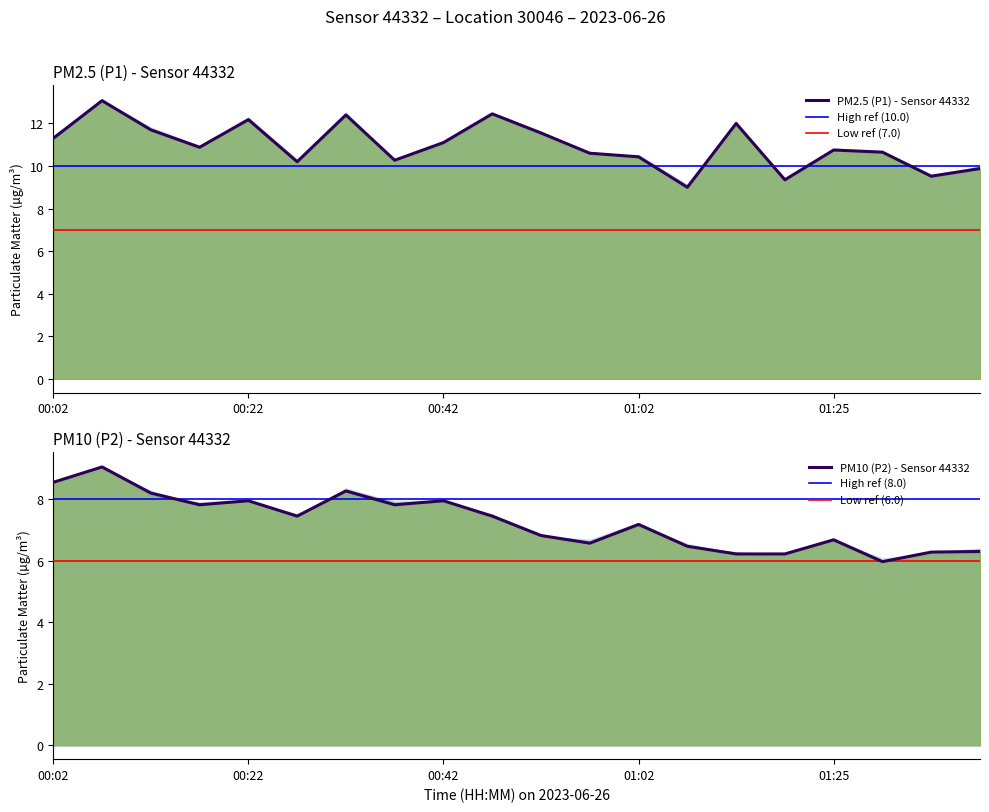

What is the lowest value of the PM10 (P2) - Sensor 44332 series?

6.0